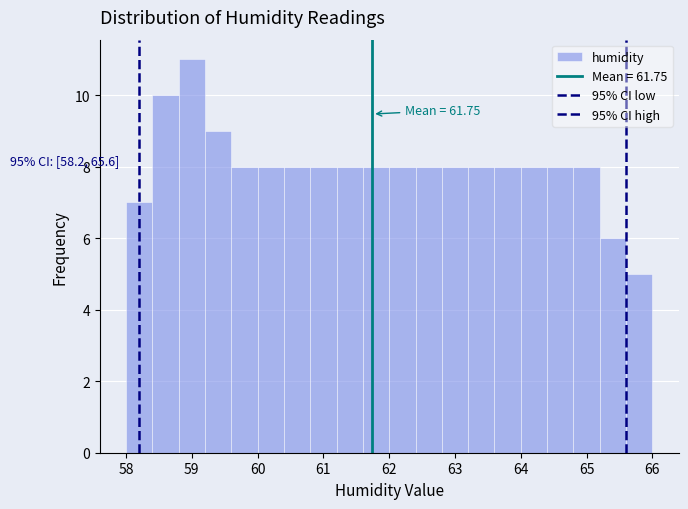

Which range on the x-axis has the tallest bar?

58.8 to 59.2